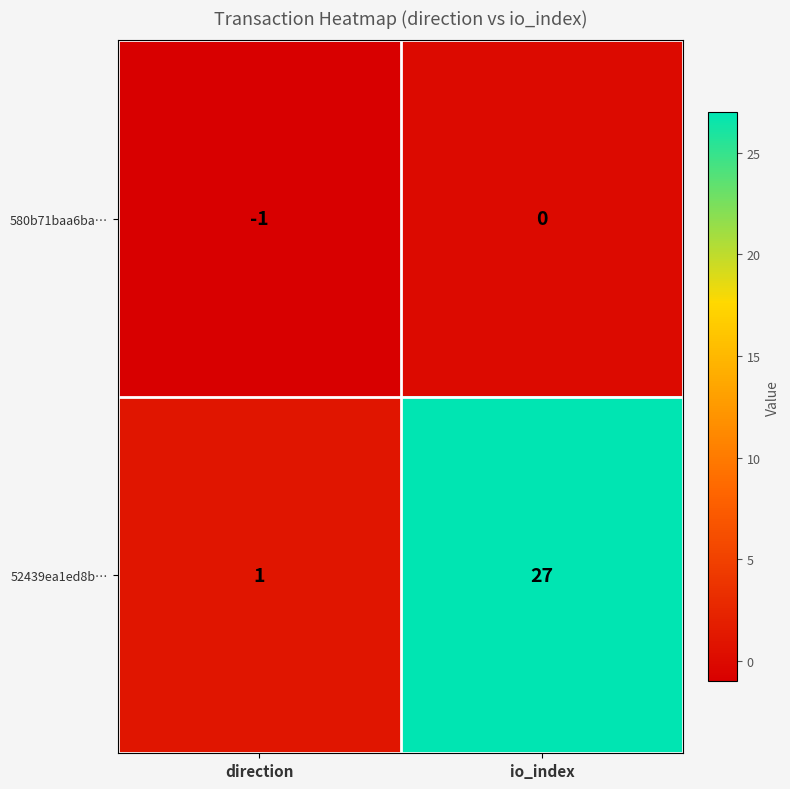

At which label does 580b71baa6ba… reach its peak?

io_index